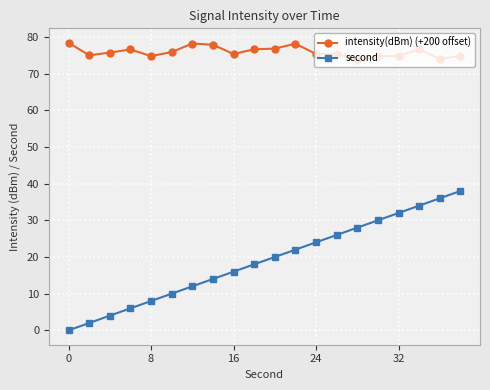

True or false: second and intensity(dBm) (+200 offset) intersect in this chart.

False